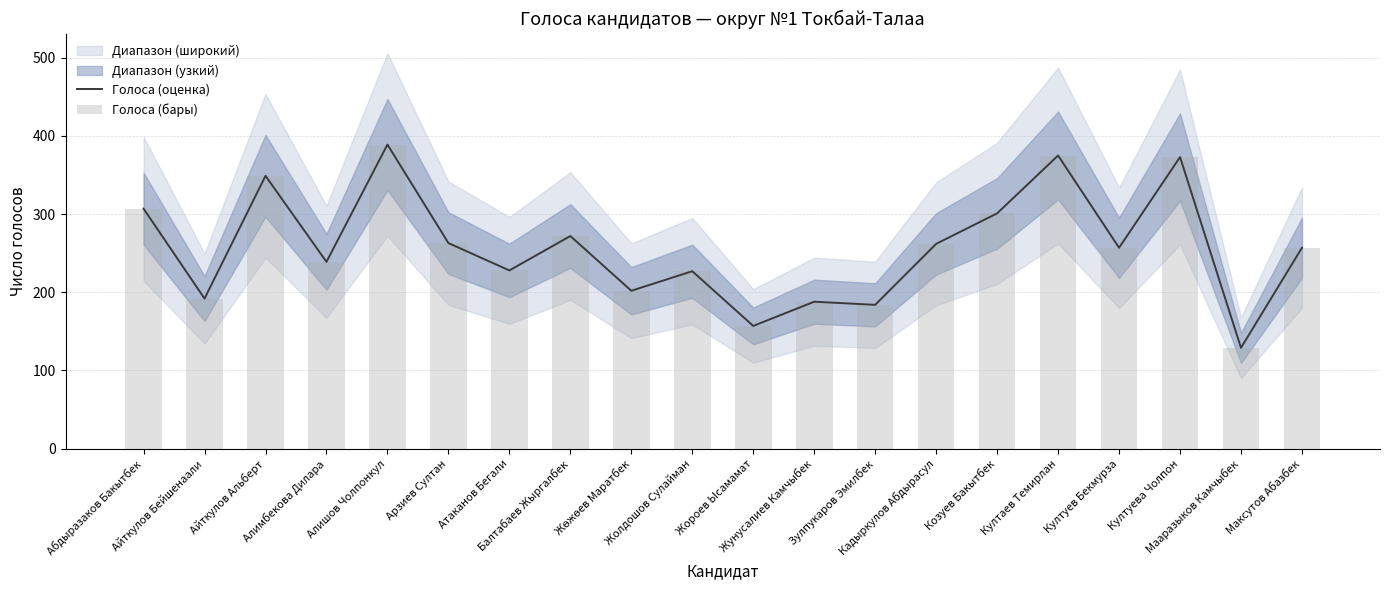

How many groups of bars are there?

20